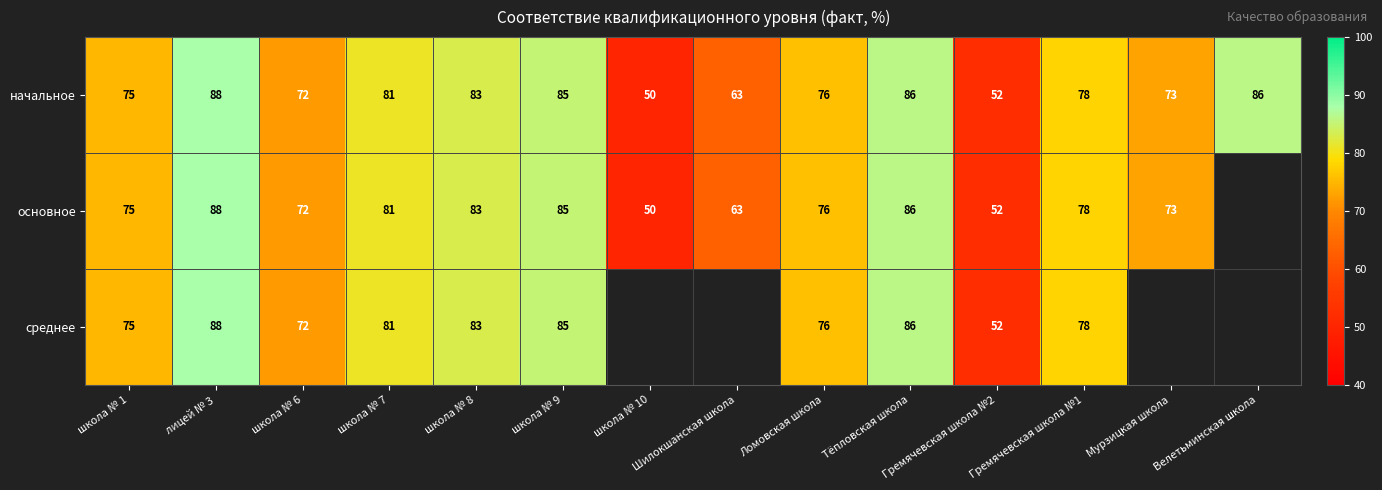

The value of среднее at школа № 6 is 46.4. True or false?

False